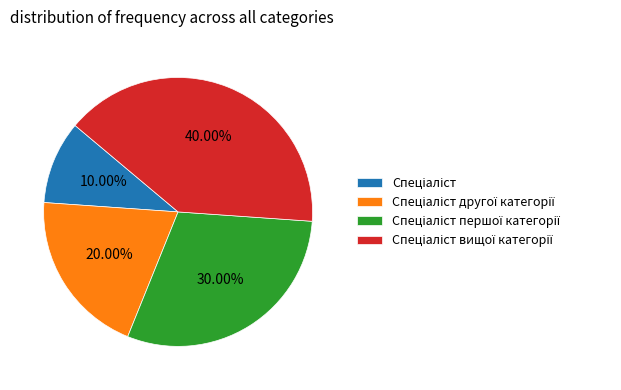

How many slices are in this pie chart?

4